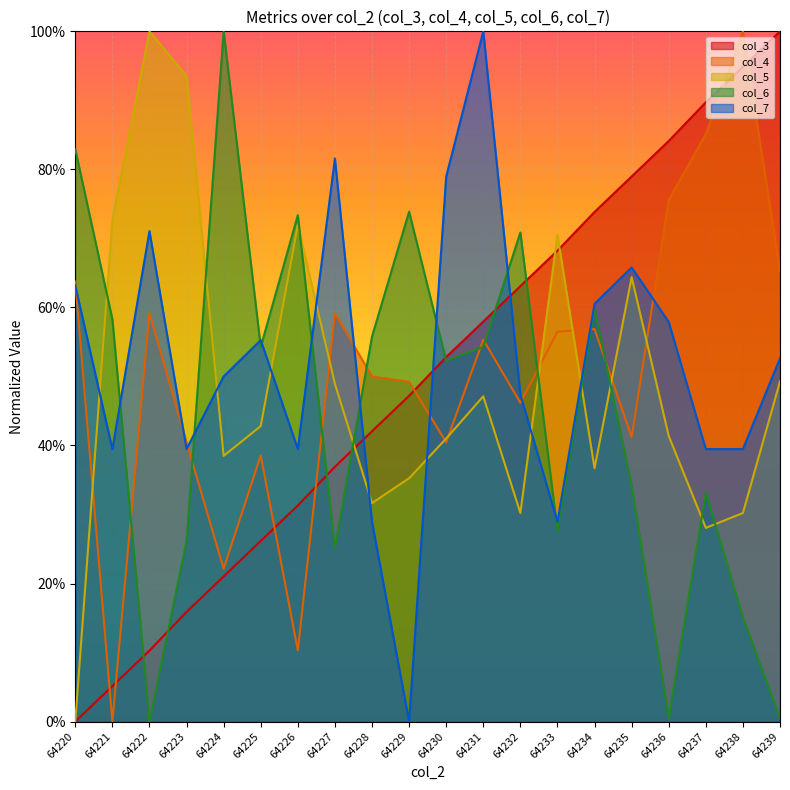

What is the value of the col_4 (line) point at the 15th from the left?

0.6